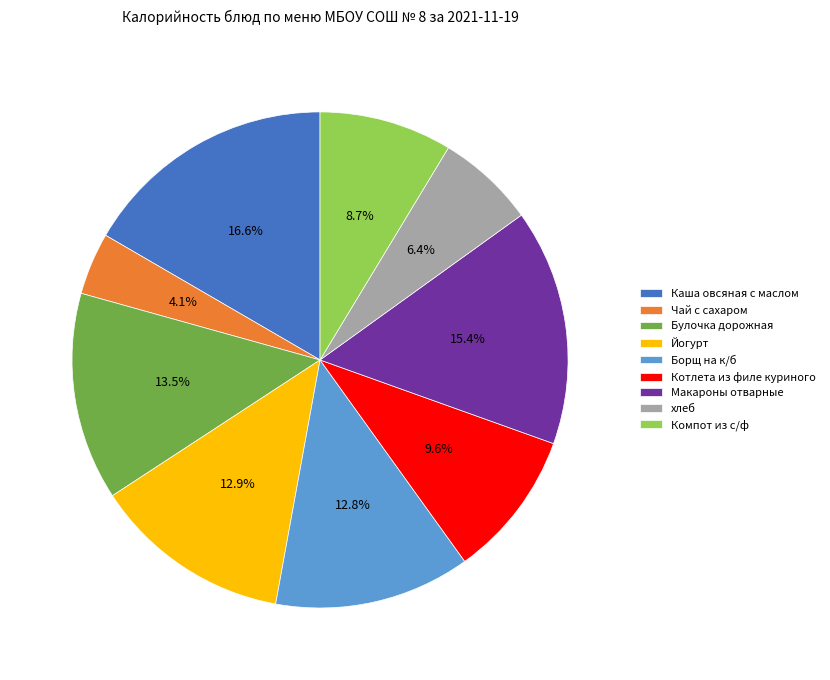

Between Каша овсяная с маслом and Компот из с/ф, which is larger?

Каша овсяная с маслом